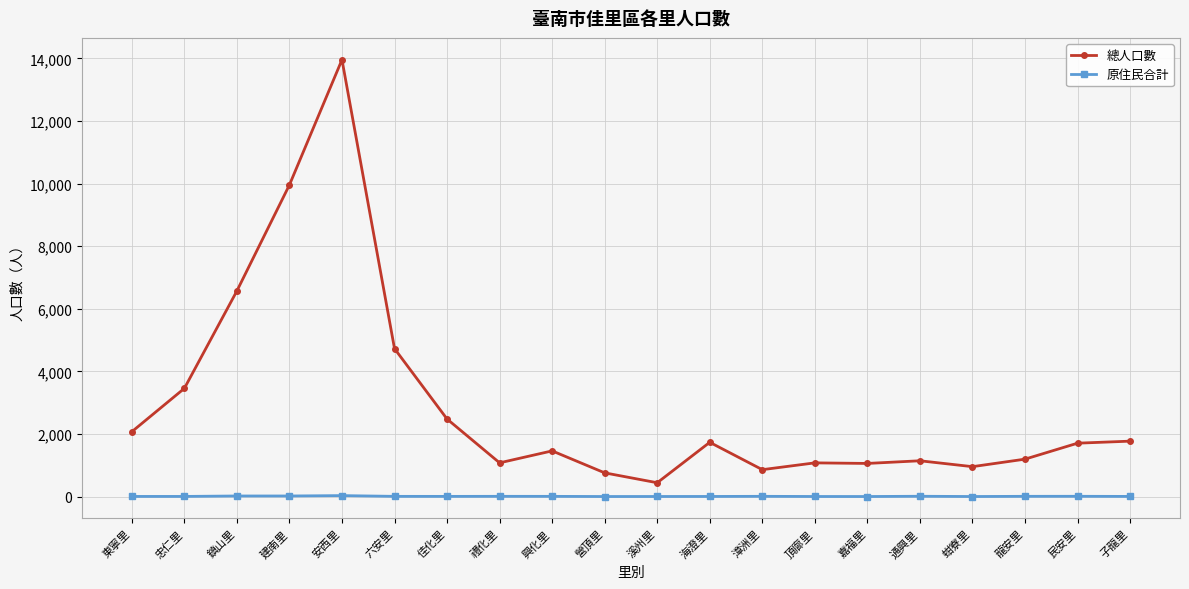

Where does the 原住民合計 series first go above 5?

鎮山里